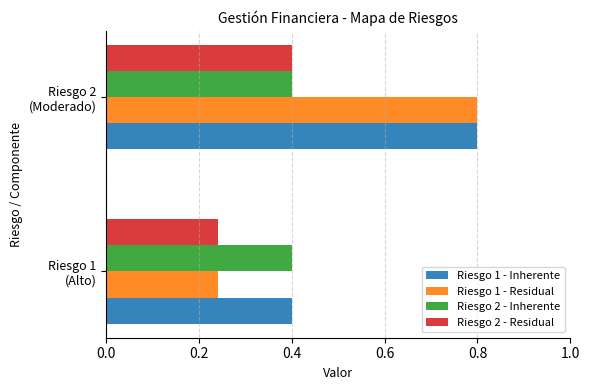

Rank the series by their average value, from lowest to highest.

Riesgo 2 - Residual, Riesgo 2 - Inherente, Riesgo 1 - Residual, Riesgo 1 - Inherente